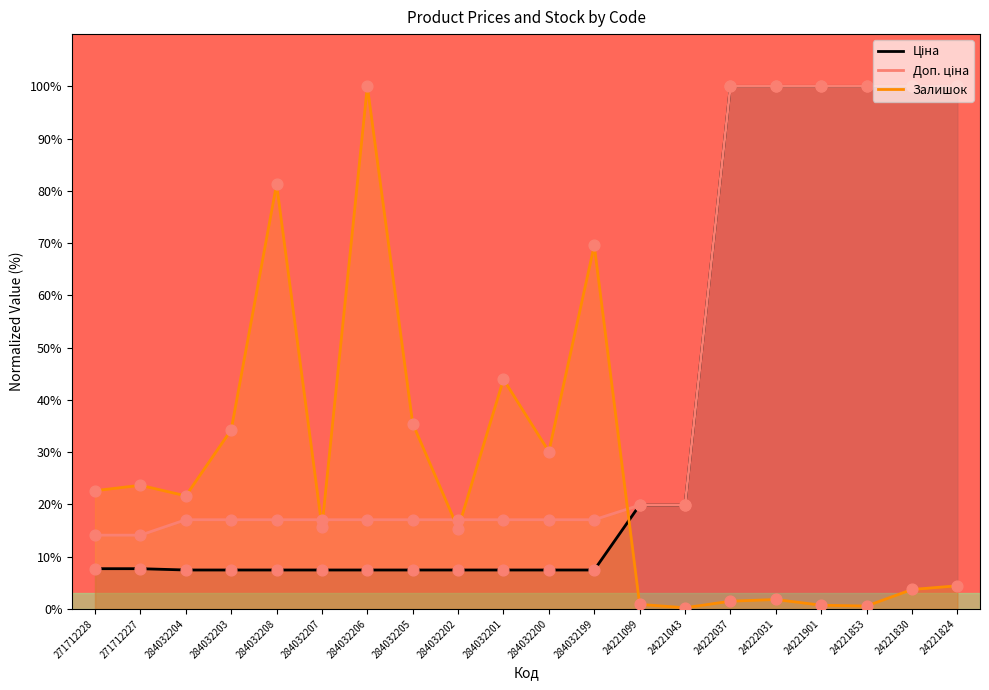

At how many categories does at least one series exceed 78?

8